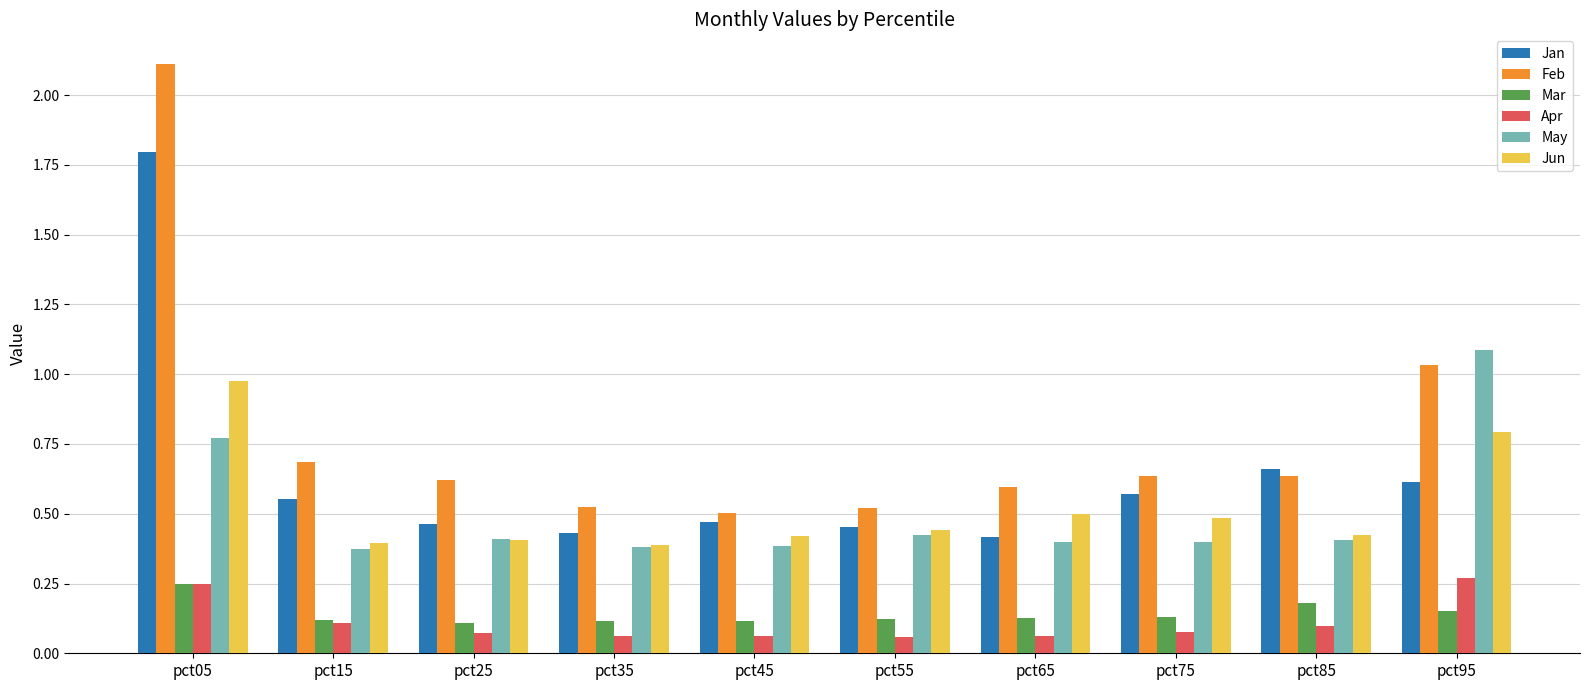

How many categories are shown in the chart?

10